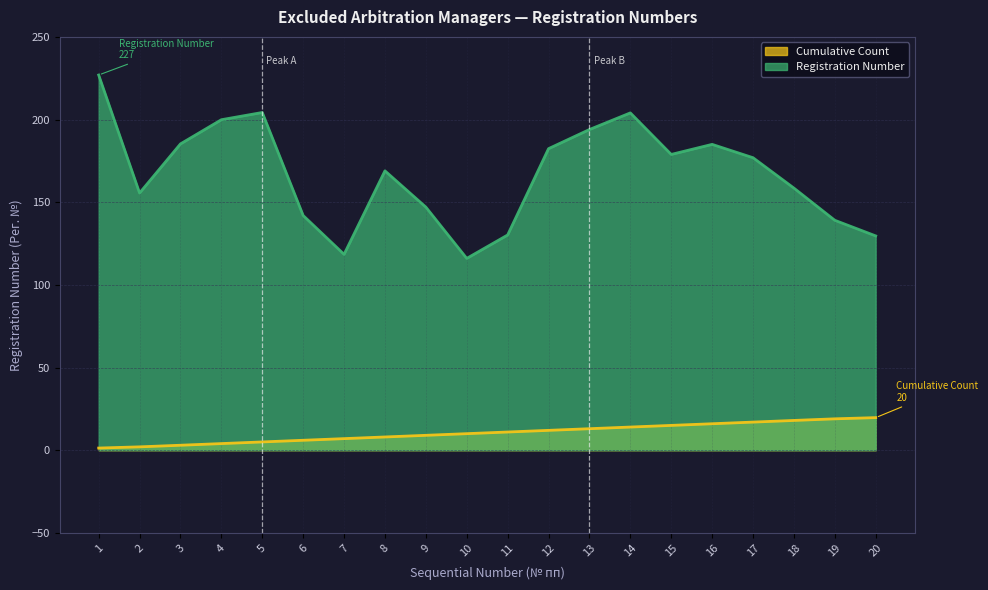

True or false: there are more than 0 points higher than both neighbors.

False